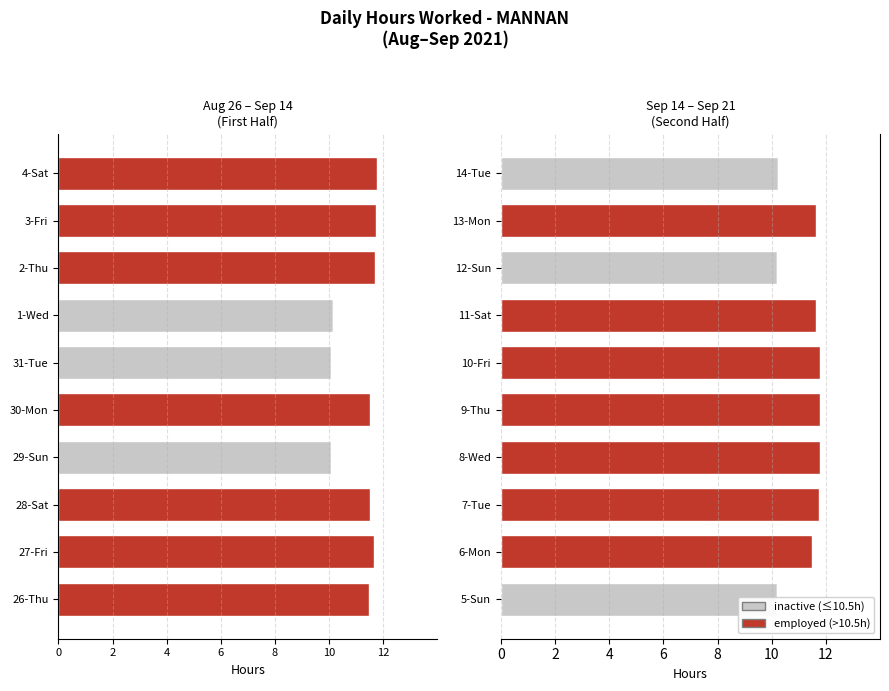

Which series has the largest range (max minus min)?

employed